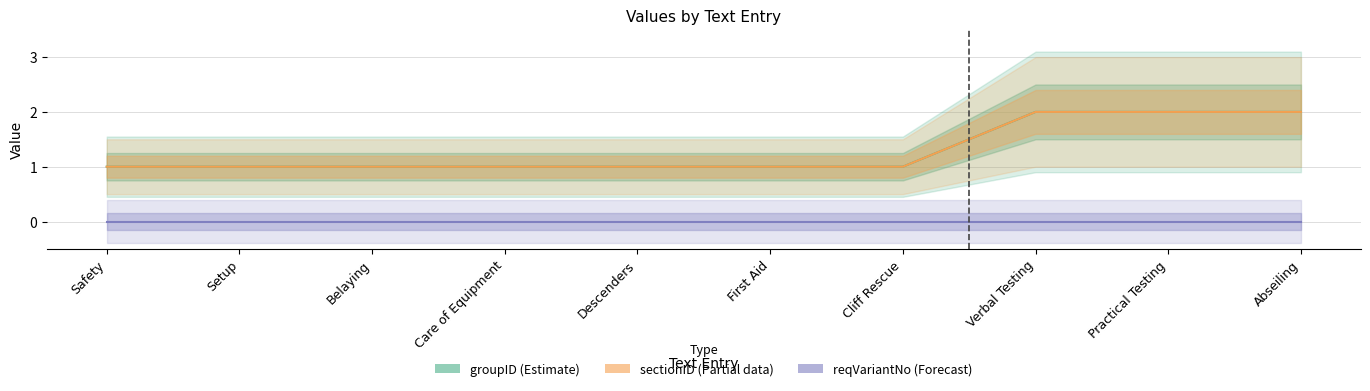

Reading left to right, transcribe all the data shown in this chart.

groupID (Estimate): Safety=1	Setup=1	Belaying=1	Care of Equipment=1	Descenders=1	First Aid=1	Cliff Rescue=1	Verbal Testing=2	Practical Testing=2	Abseiling=2
sectionID (Partial): Safety=1	Setup=1	Belaying=1	Care of Equipment=1	Descenders=1	First Aid=1	Cliff Rescue=1	Verbal Testing=2	Practical Testing=2	Abseiling=2
reqVariantNo (Forecast): Safety=0	Setup=0	Belaying=0	Care of Equipment=0	Descenders=0	First Aid=0	Cliff Rescue=0	Verbal Testing=0	Practical Testing=0	Abseiling=0